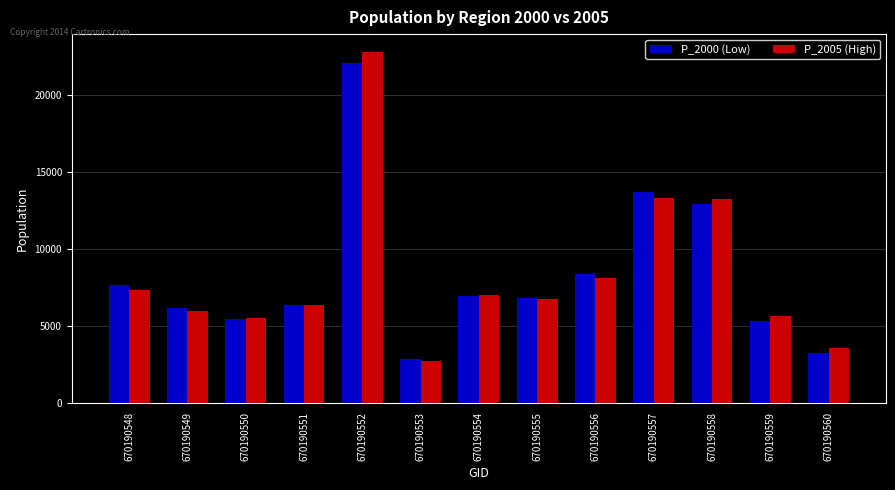

Is the value of P_2000 (Low) at 670190553 greater than the value of P_2005 (High) at 670190548?

No